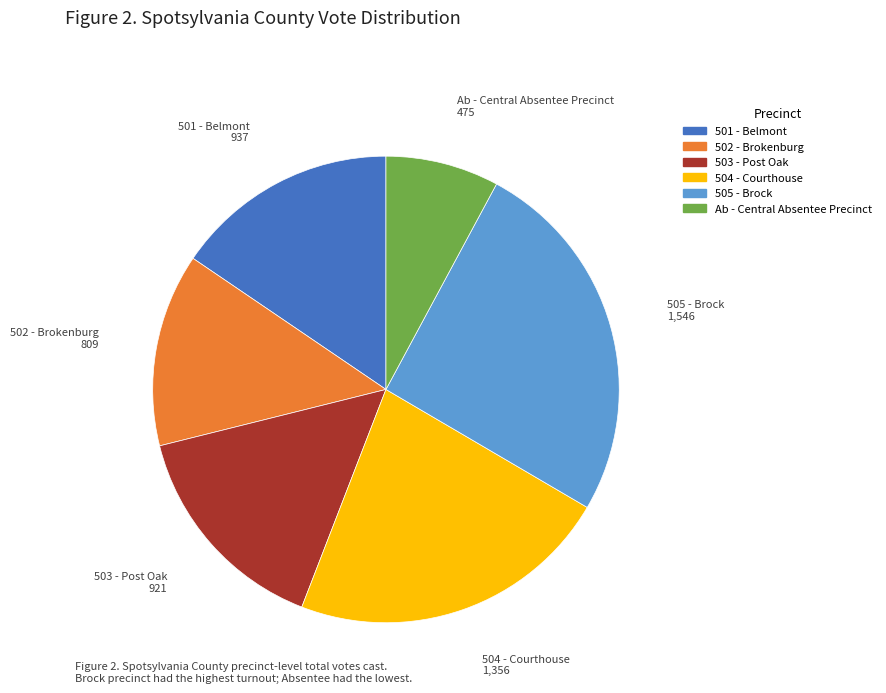

Do 503 - Post Oak and 501 - Belmont together represent more than half of the pie?

No